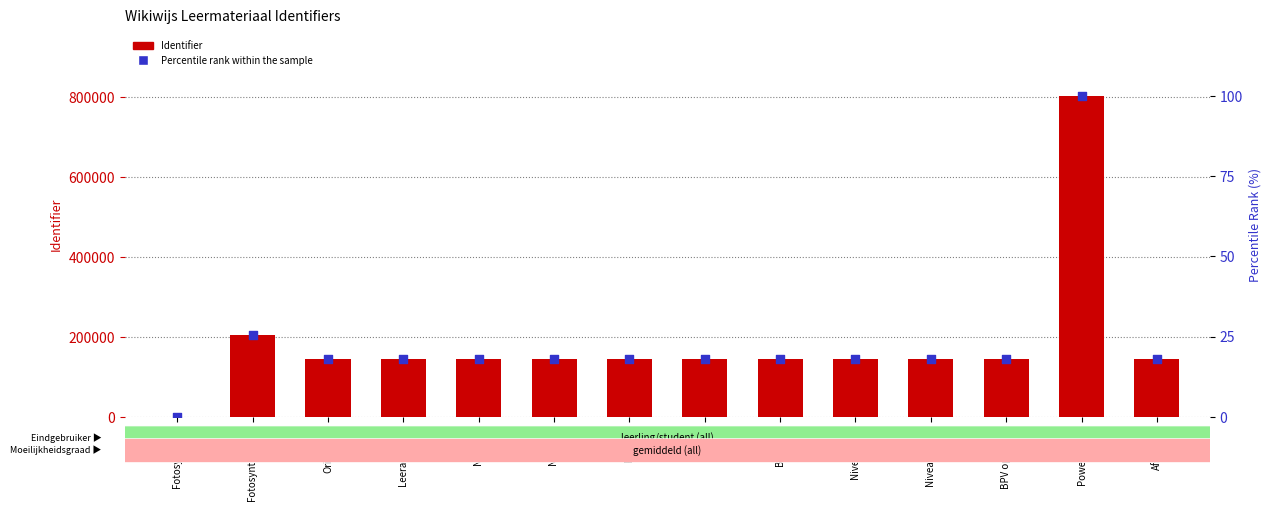

Is the value of Identifier at Afsluiting greater than the value of Percentile rank within the sample at PowerPoints?

Yes